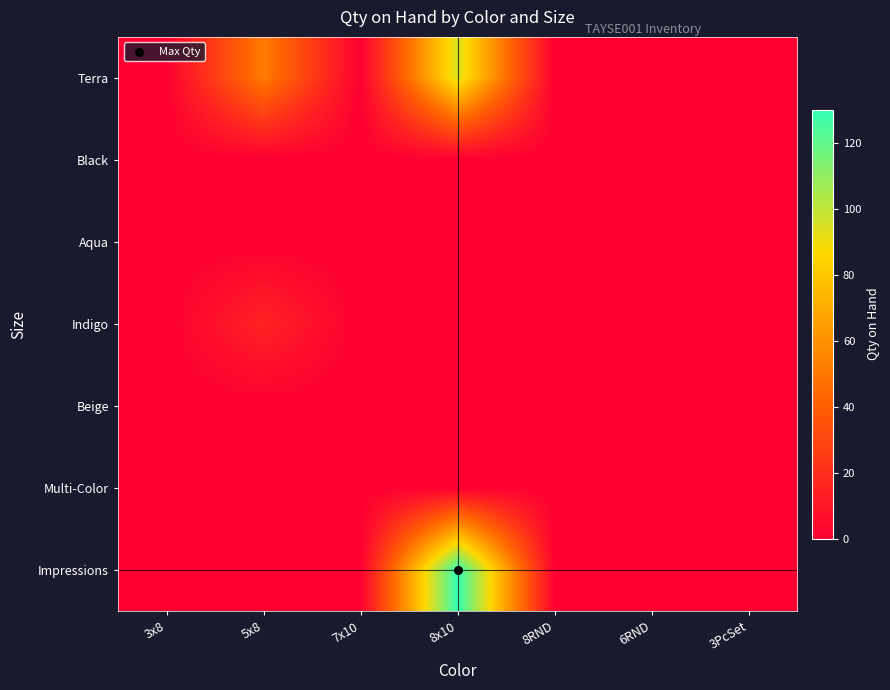

Reading left to right, extract all data points from this chart.

Terra: 3x8=0	5x8=52	7x10=0	8x10=95	8RND=0	6RND=0	3PcSet=0
Black: 3x8=0	5x8=0	7x10=0	8x10=0	8RND=0	6RND=0	3PcSet=0
Aqua: 3x8=0	5x8=0	7x10=0	8x10=0	8RND=0	6RND=0	3PcSet=0
Indigo: 3x8=0	5x8=15	7x10=0	8x10=0	8RND=0	6RND=0	3PcSet=0
Beige: 3x8=0	5x8=0	7x10=0	8x10=0	8RND=0	6RND=0	3PcSet=0
Multi-Color: 3x8=0	5x8=0	7x10=0	8x10=0	8RND=0	6RND=0	3PcSet=0
Impressions: 3x8=0	5x8=0	7x10=0	8x10=130	8RND=0	6RND=0	3PcSet=0